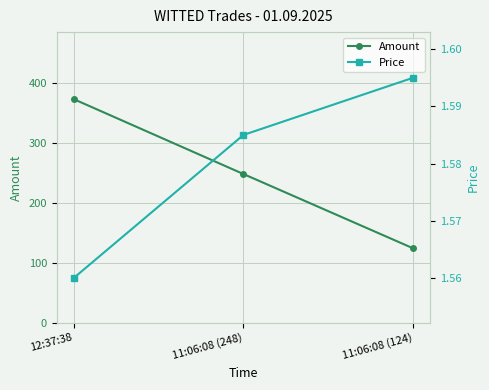

The Price series shows 0.4 at 11:06:08 (248). True or false?

False